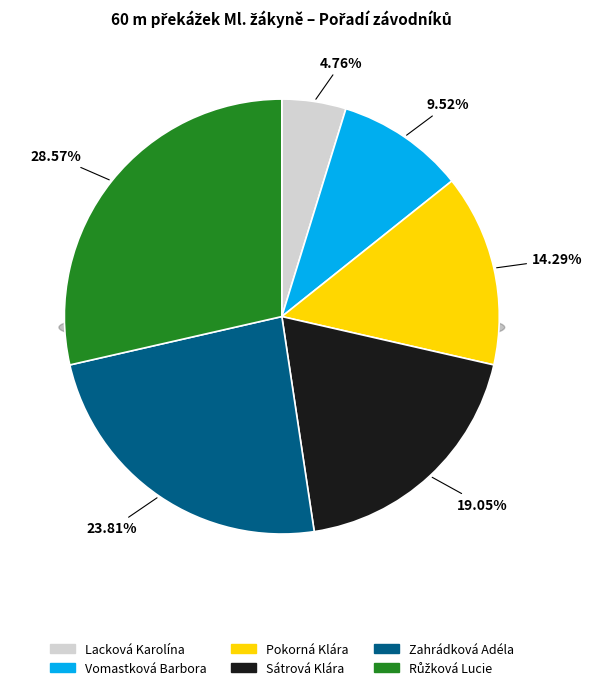

To the nearest percent, what portion does Zahrádková Adéla represent?

24%